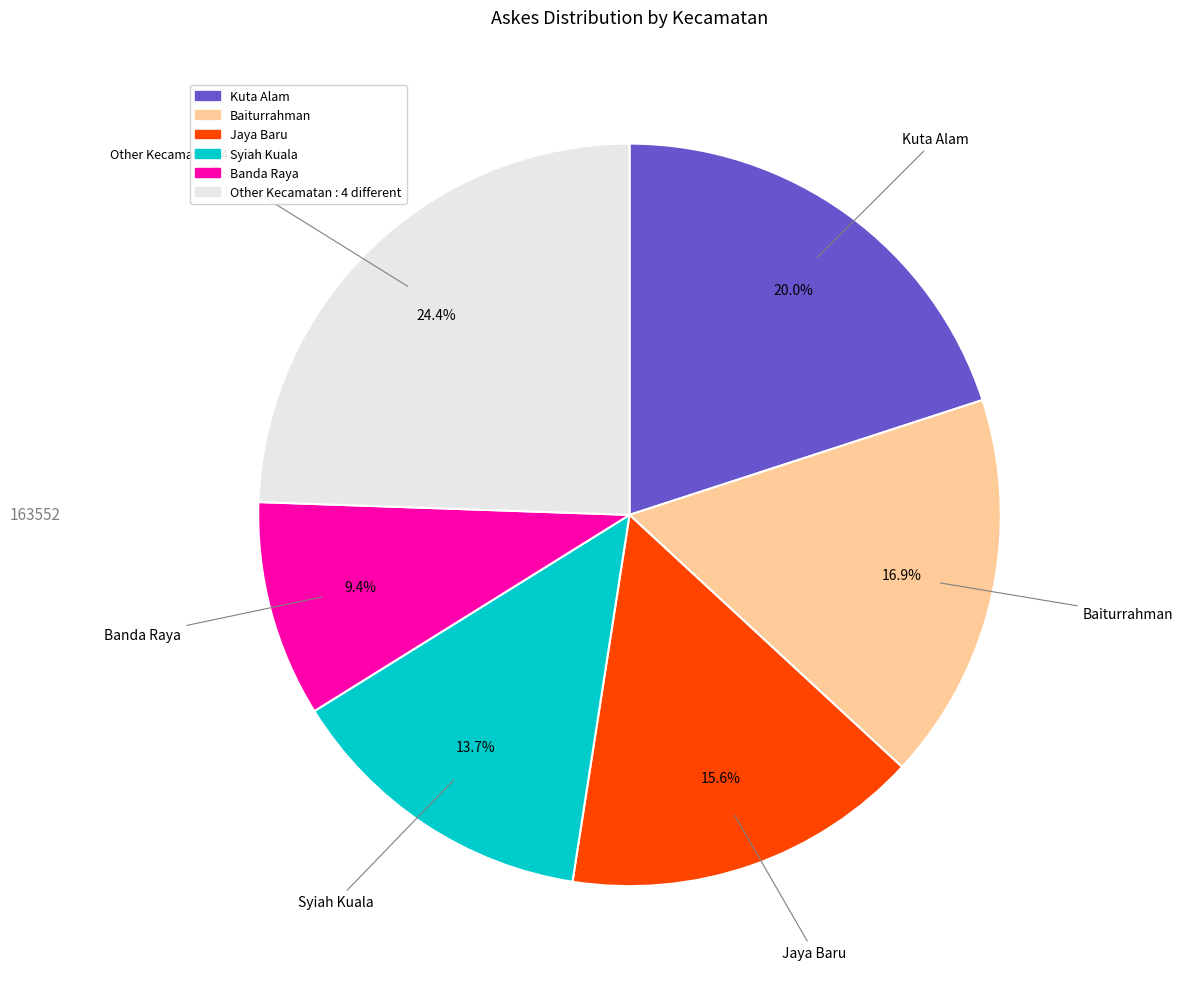

Is there any slice that represents more than half of the pie?

No